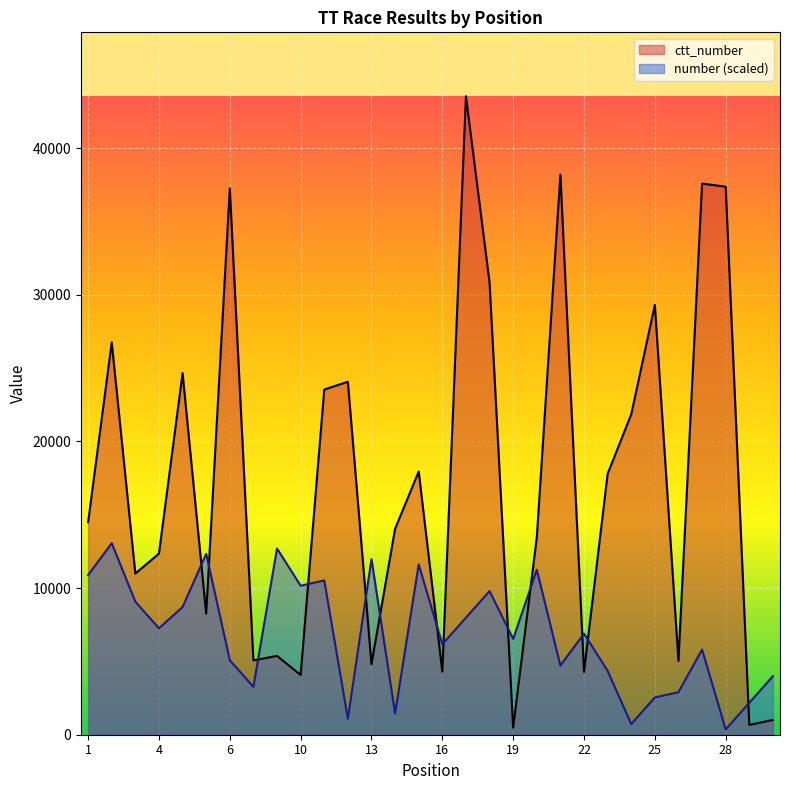

Count the number of categories in the chart.

30